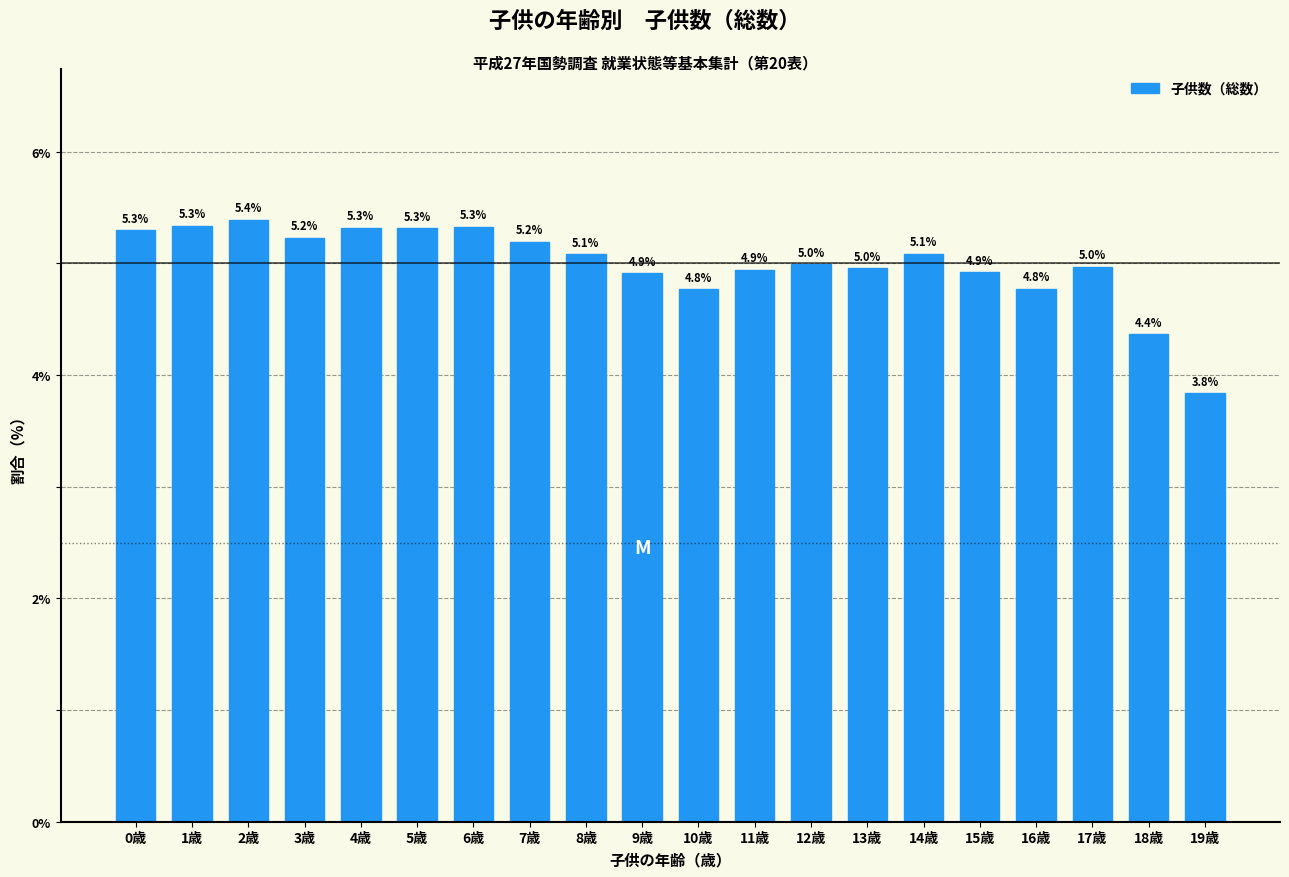

Reading left to right, extract all data points from this chart.

5.3	5.3	5.4	5.2	5.3	5.3	5.3	5.2	5.1	4.9	4.8	4.9	5.0	5.0	5.1	4.9	4.8	5.0	4.4	3.8